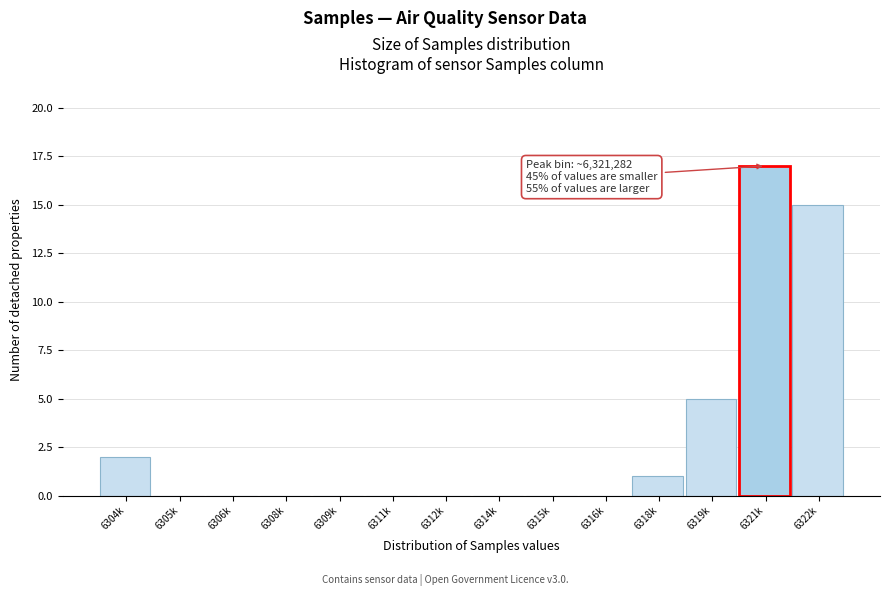

Reading left to right, what are all the values shown in this chart?

6304k=2	6305k=0	6306k=0	6308k=0	6309k=0	6311k=0	6312k=0	6314k=0	6315k=0	6316k=0	6318k=1	6319k=5	6321k=17	6322k=15